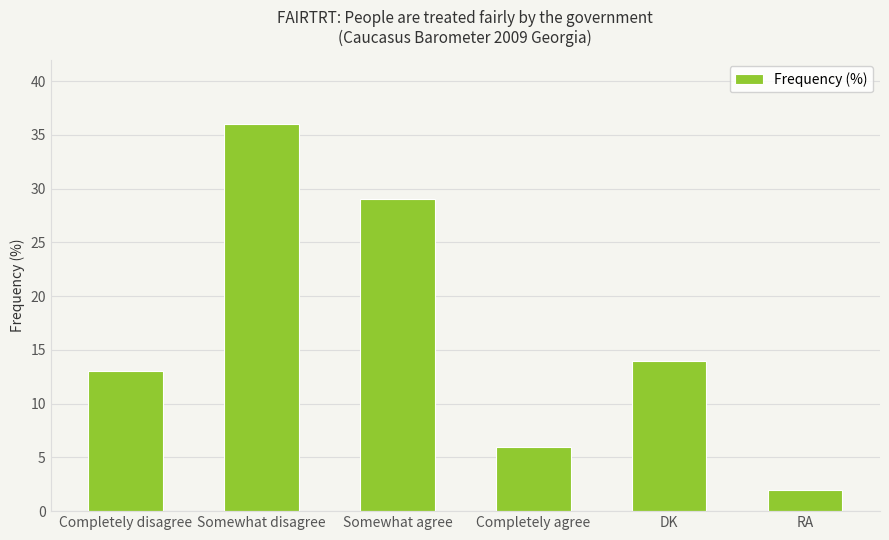

What is the smallest value displayed?

2